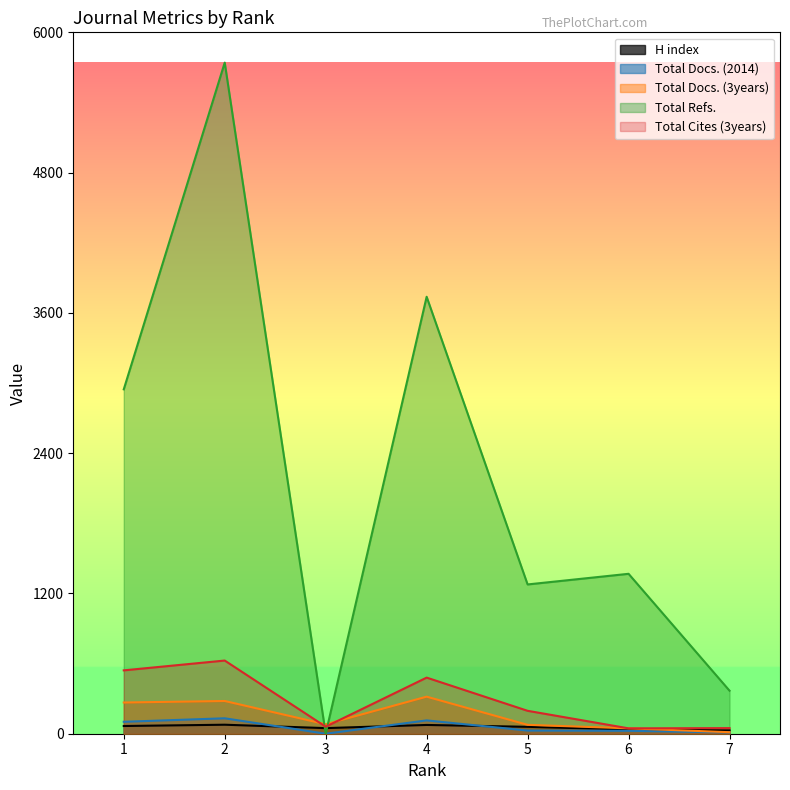

What is the difference between the maximum and minimum values in the Total Docs. (2014) series?

132